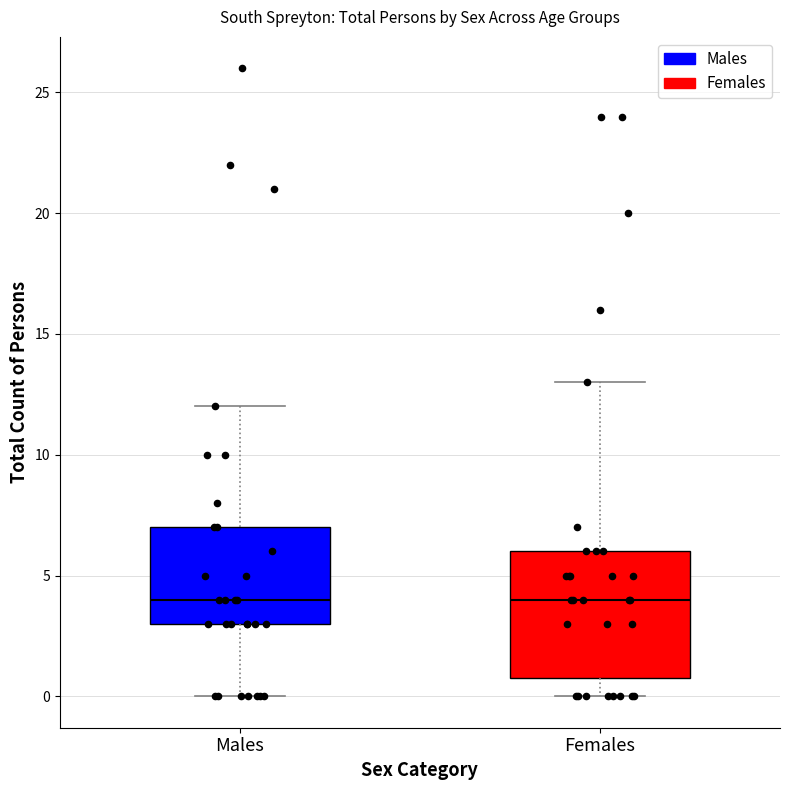

Reading left to right, transcribe this box plot: for each box, give where its median line is, the range the box spans, and where its two whiskers end, as read against the y-axis. The values are not printed on the chart, so give them approximately, as read against the axis.

Males: median 4, box 3 to 7, whiskers 0 to 12
Females: median 4, box 1 to 6, whiskers 0 to 13